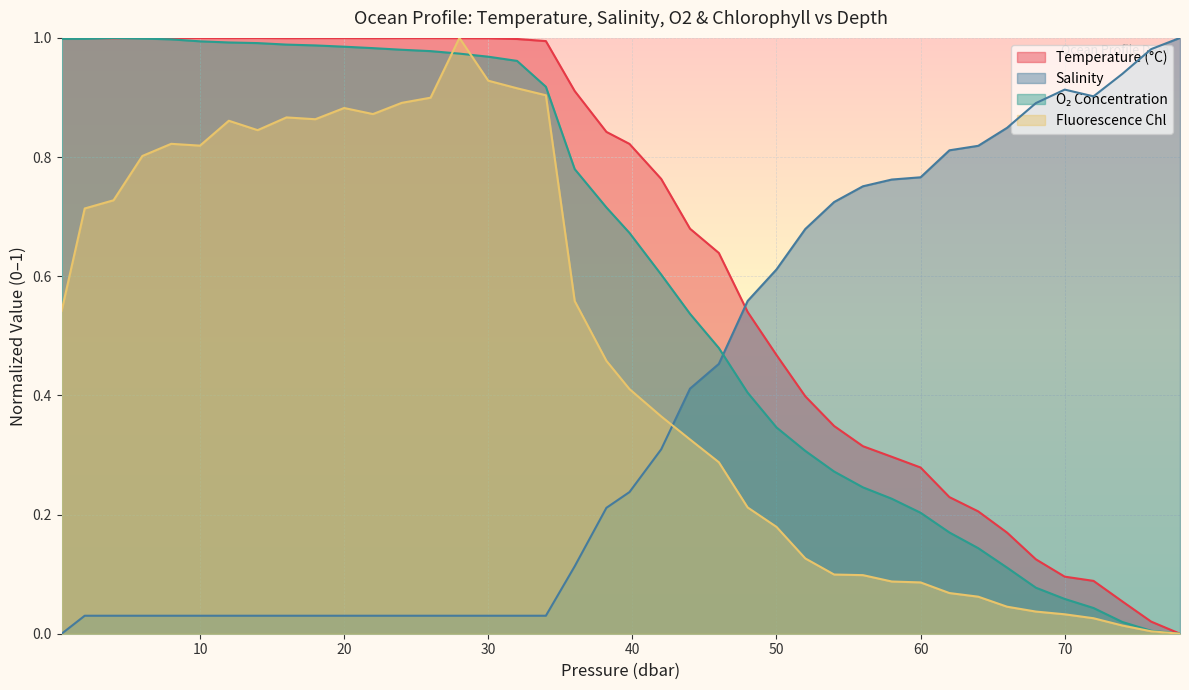

Is it true that Temperature (°C) equals 0.2 at 60?

False